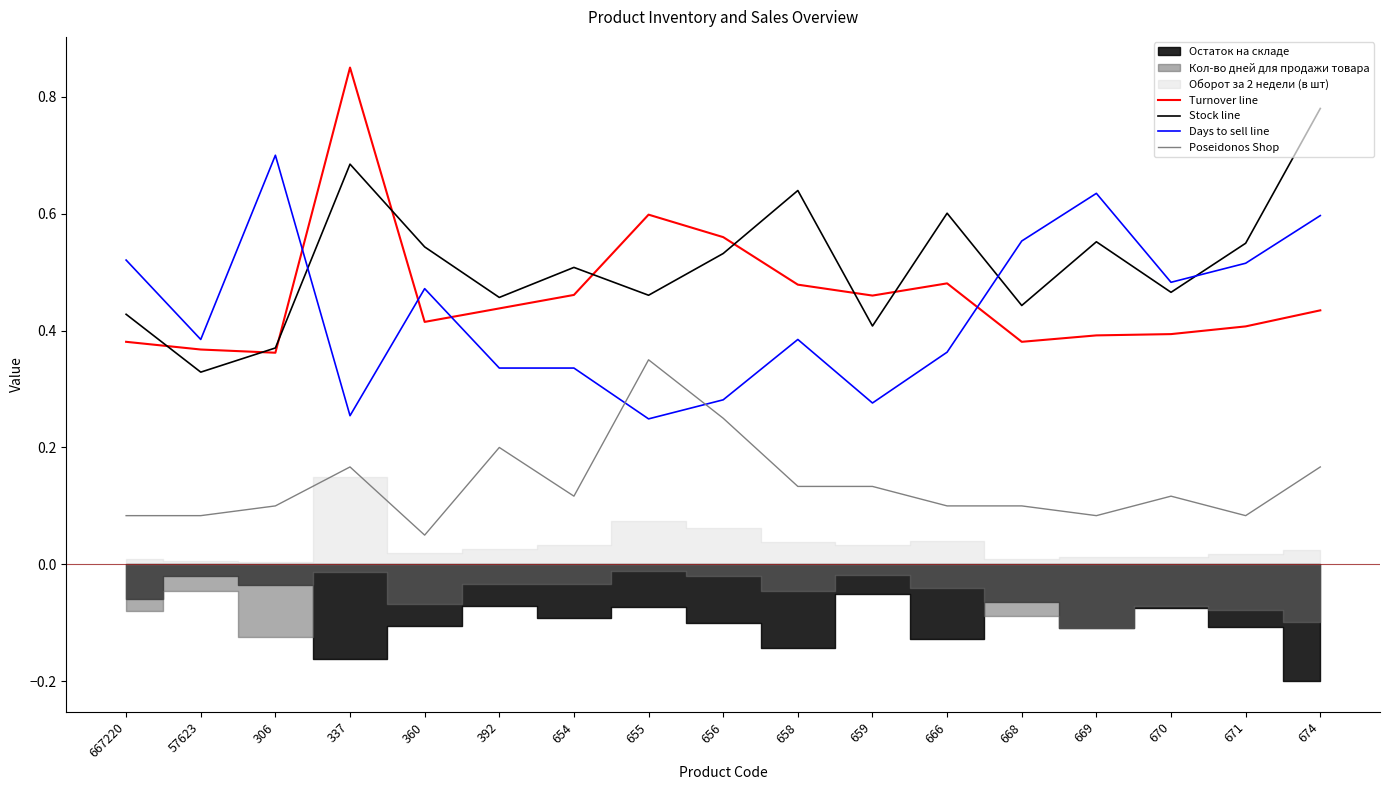

How many interior local peaks does the Days to sell line series have?

4